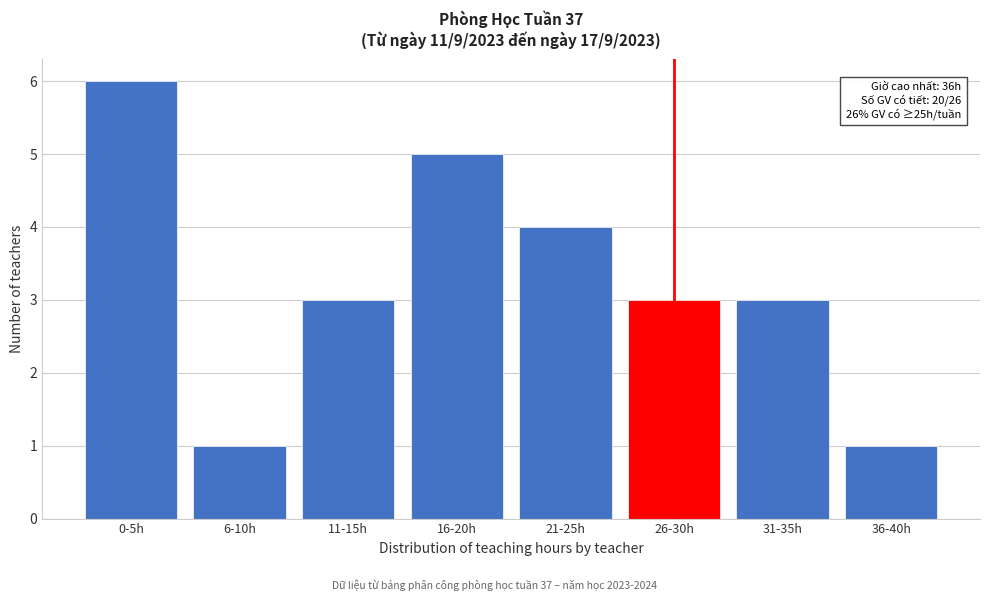

Reading right to left, list all the values displayed in this chart.

36-40h=1	31-35h=3	26-30h=3	21-25h=4	16-20h=5	11-15h=3	6-10h=1	0-5h=6